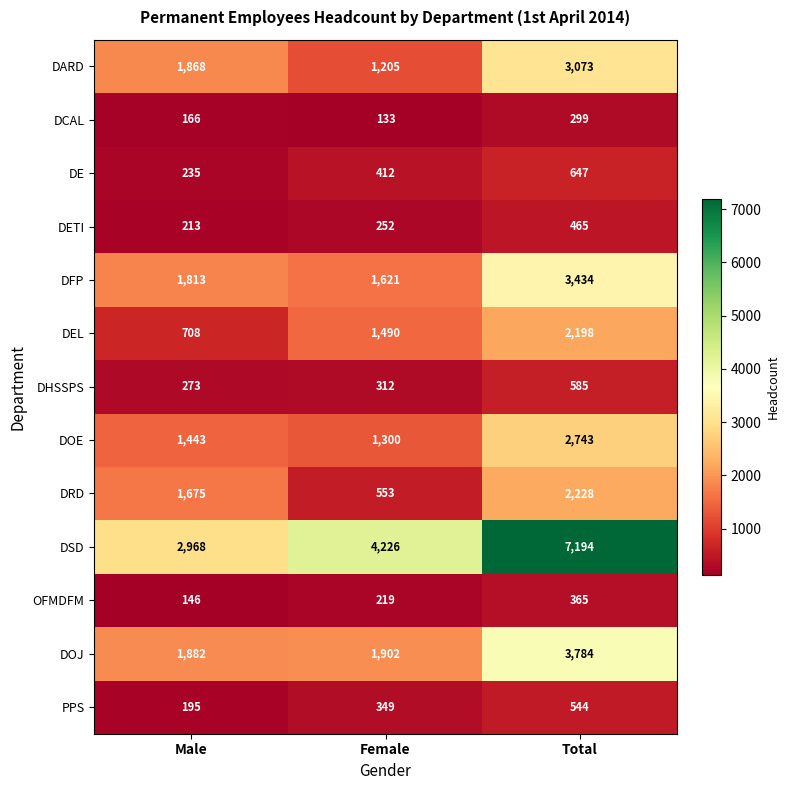

Which category has the lowest value in the DEL series?

Male